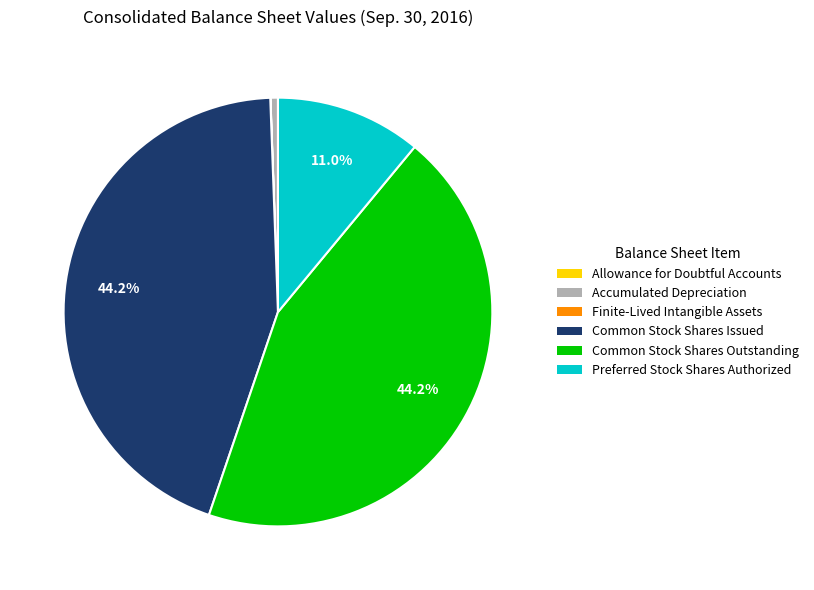

To the nearest percent, what is the average slice percentage?

17%